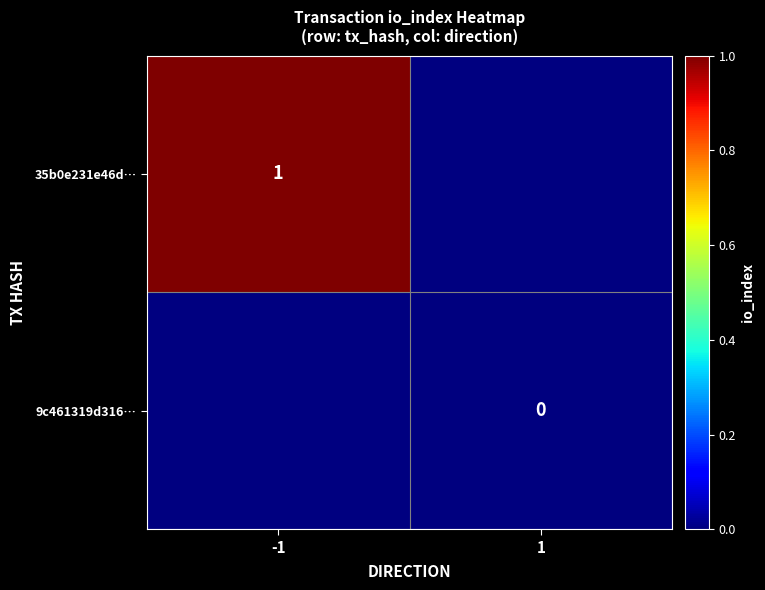

Is the value of 9c461319d316… at 1 greater than the value of 35b0e231e46d… at -1?

No